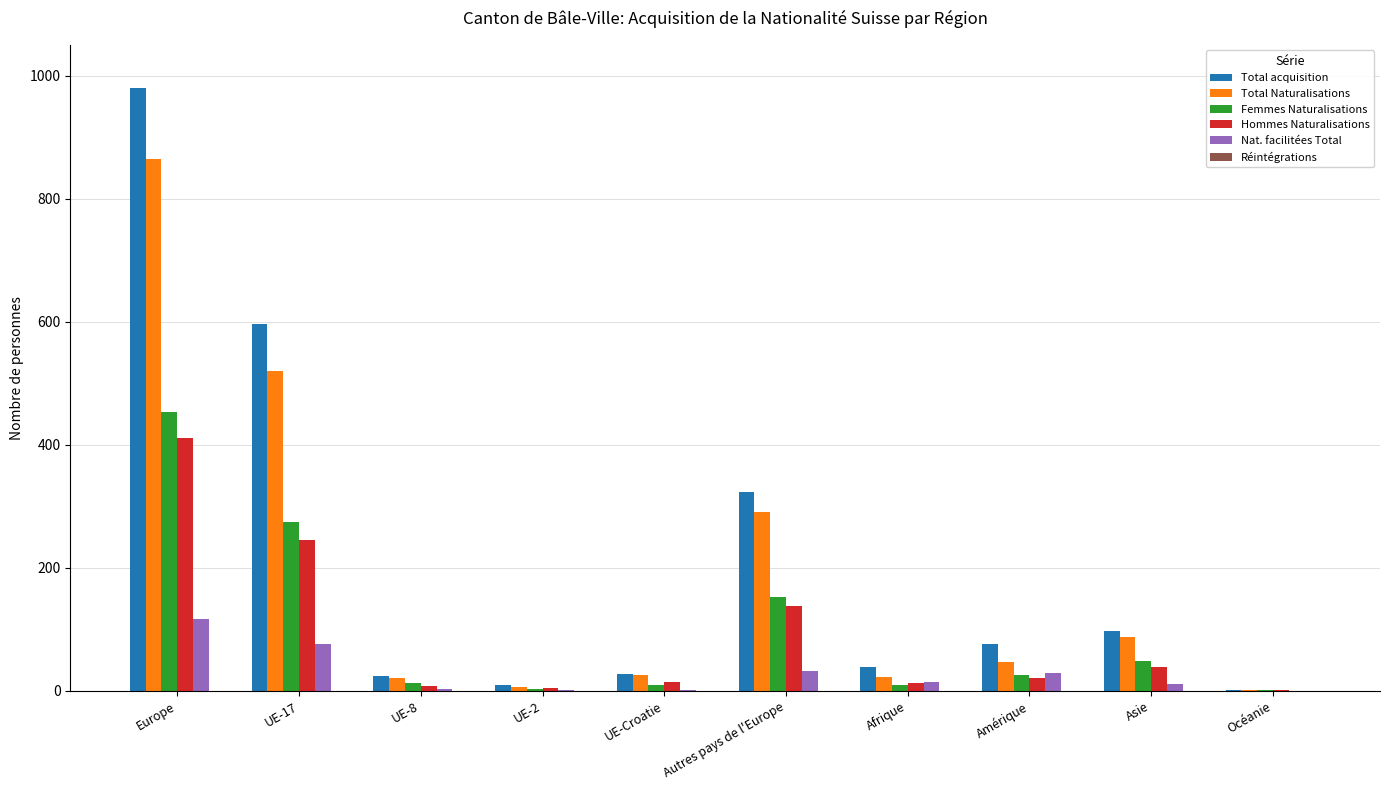

Which series has the largest total across all categories?

Total acquisition